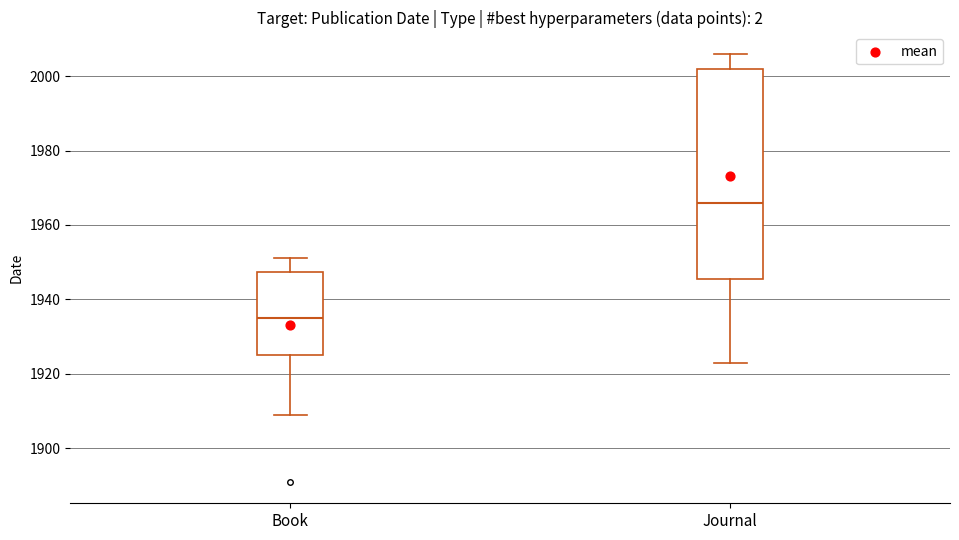

Reading left to right, transcribe this box plot: for each box, give where its median line is, the range the box spans, and where its two whiskers end, as read against the y-axis. The values are not printed on the chart, so give them approximately, as read against the axis.

Book: median 1936, box 1926 to 1948, whiskers 1910 to 1952
Journal: median 1966, box 1946 to 2002, whiskers 1924 to 2006